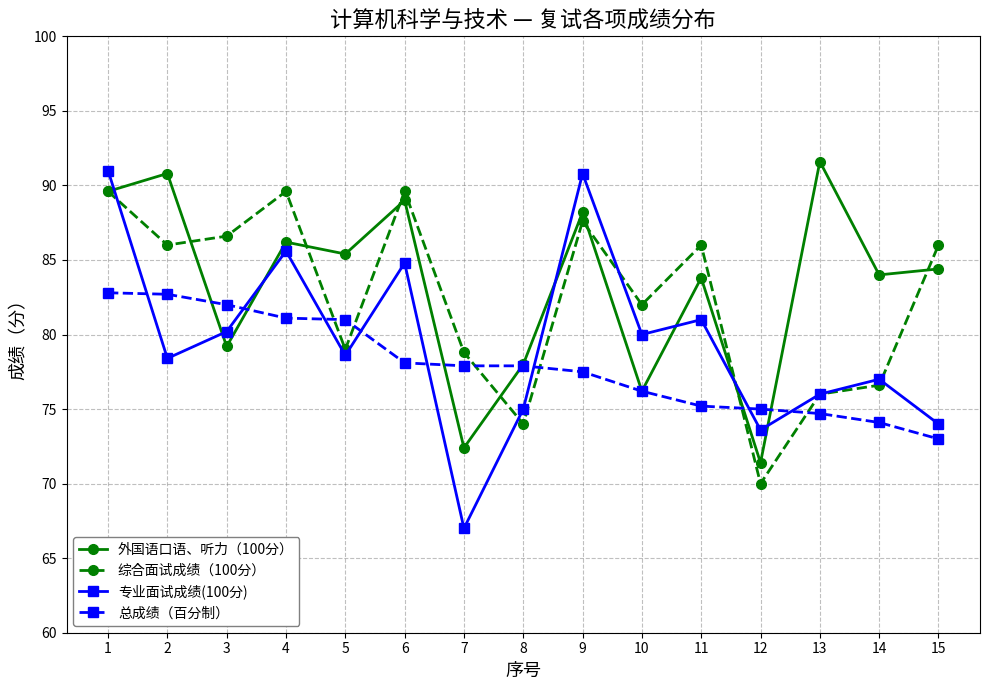

Does the chart display data point markers on the line(s)?

Yes